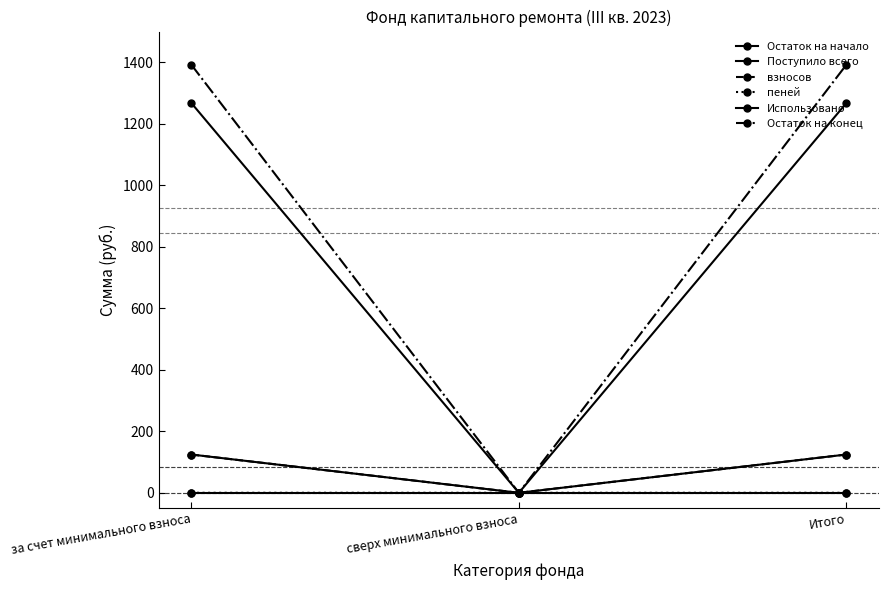

What position from the right is сверх минимального взноса?

2